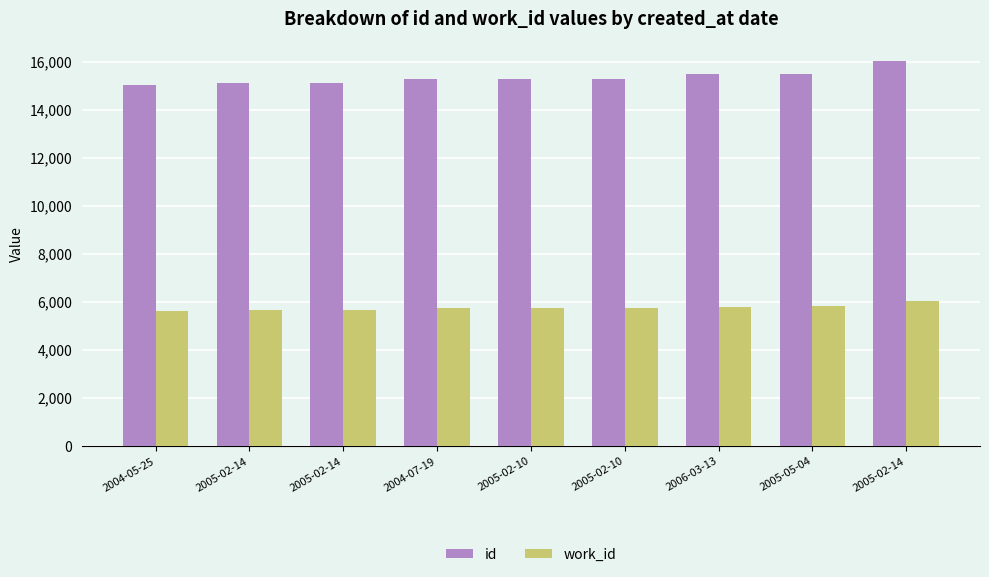

Which series changed the most between 2005-02-14 and 2005-02-14?

id